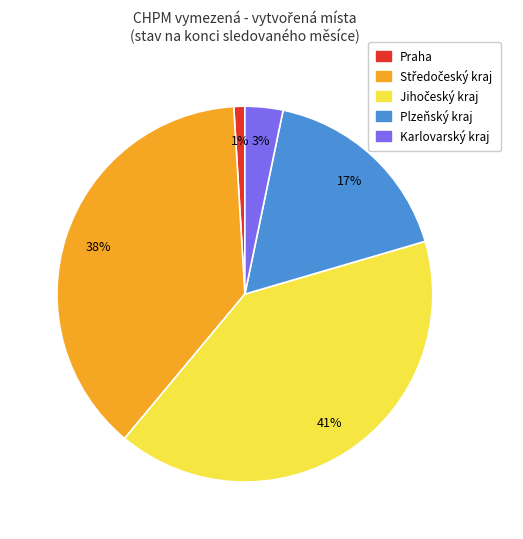

What is the smallest slice in the pie chart?

Praha